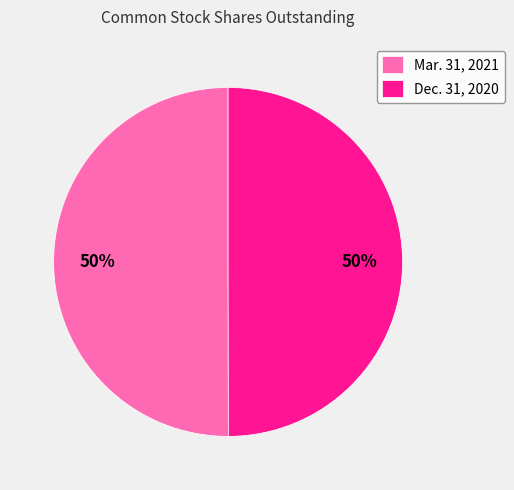

How many slices are in this pie chart?

2